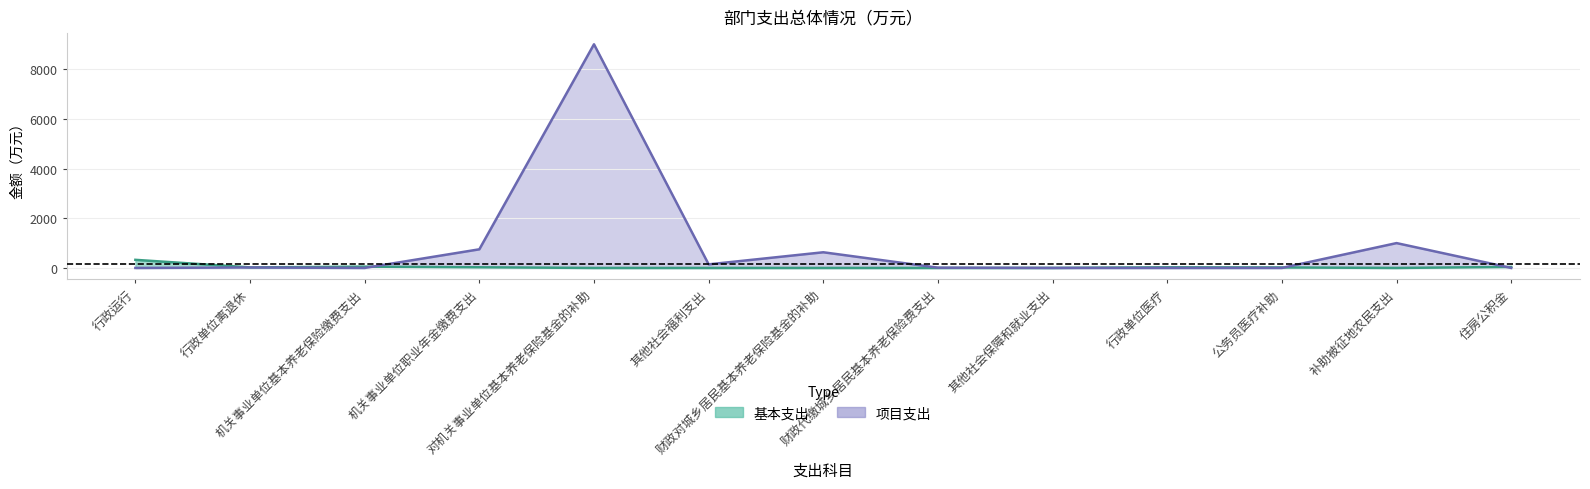

Which series has the widest spread of values?

项目支出